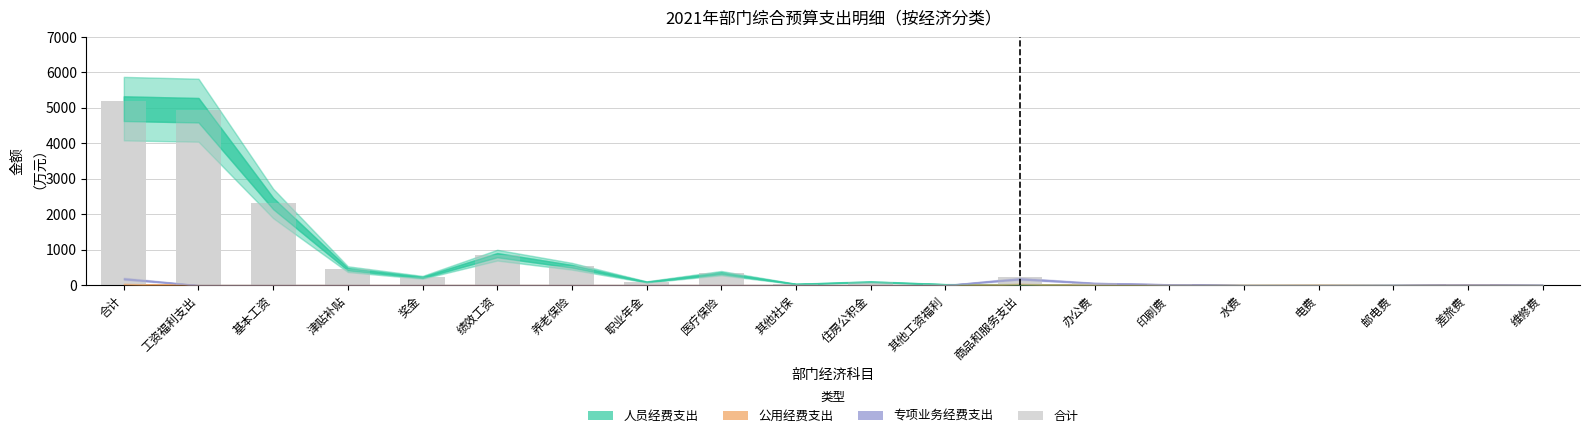

What is the sum of all values?

15408.6